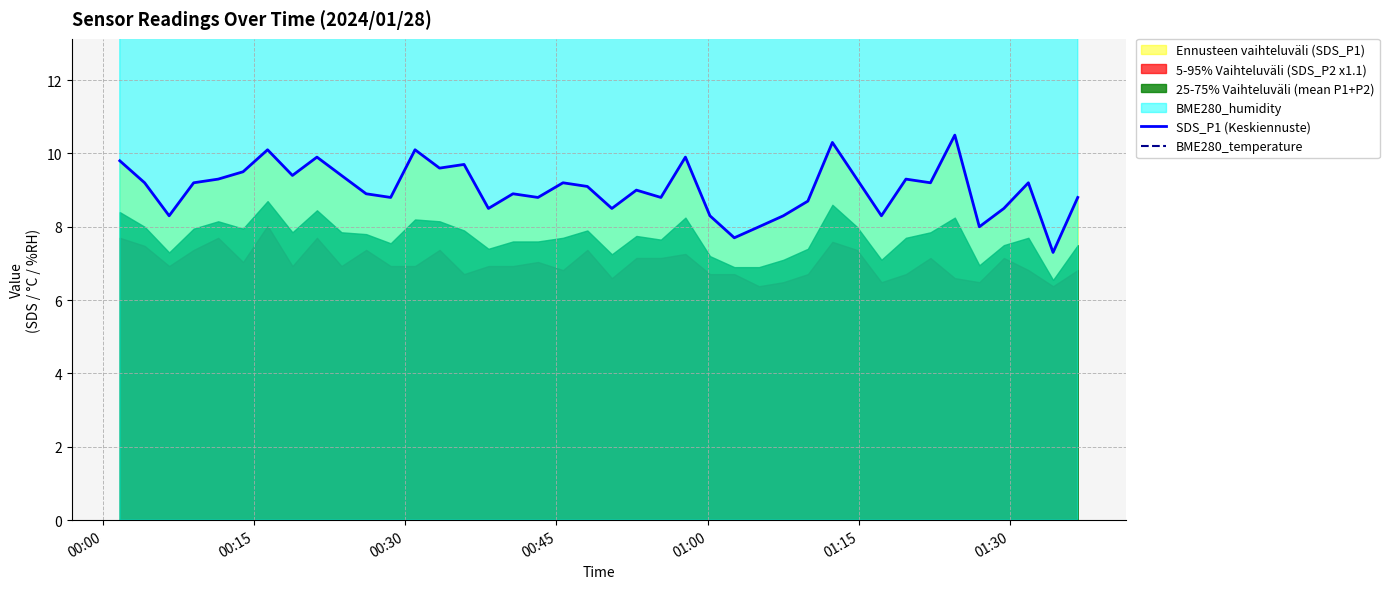

What is the highest value of the SDS_P1 (Keskiennuste) series?

10.5